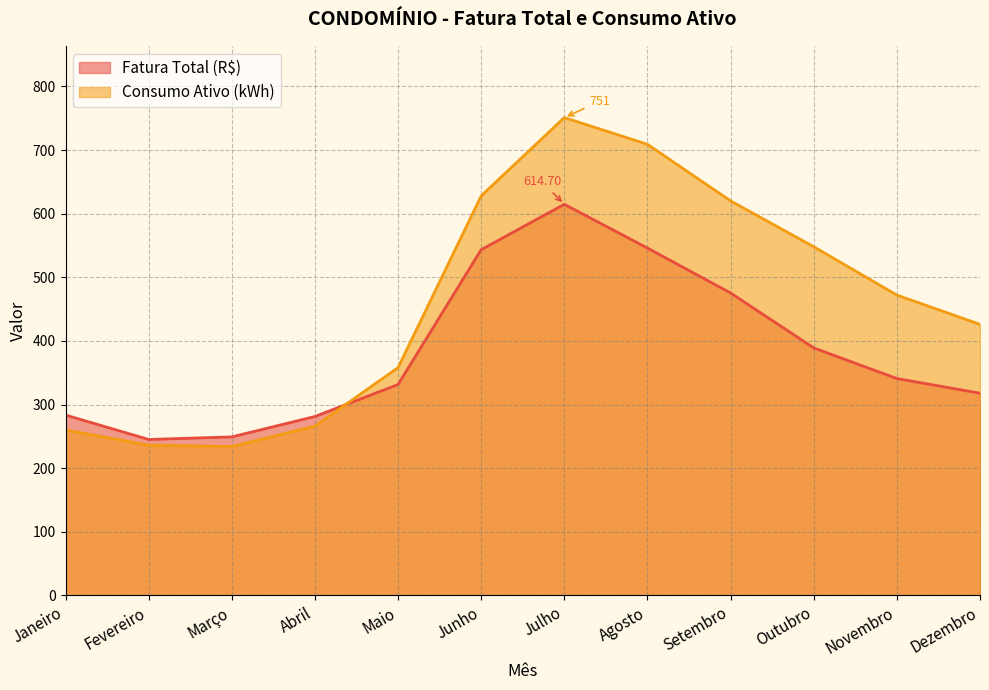

How many lines are shown in the chart?

2